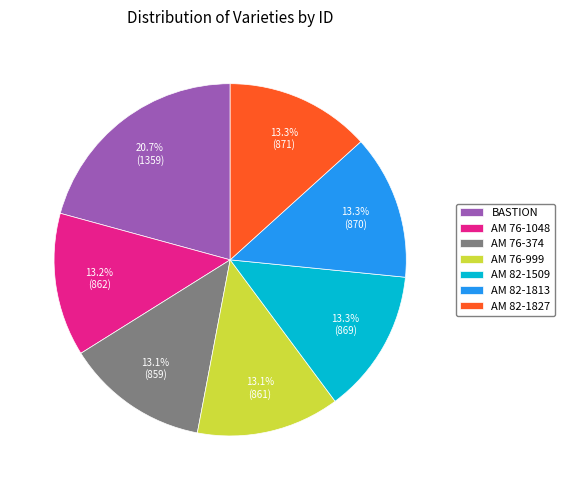

What percentage is NOT represented by AM 76-999?

86.9%